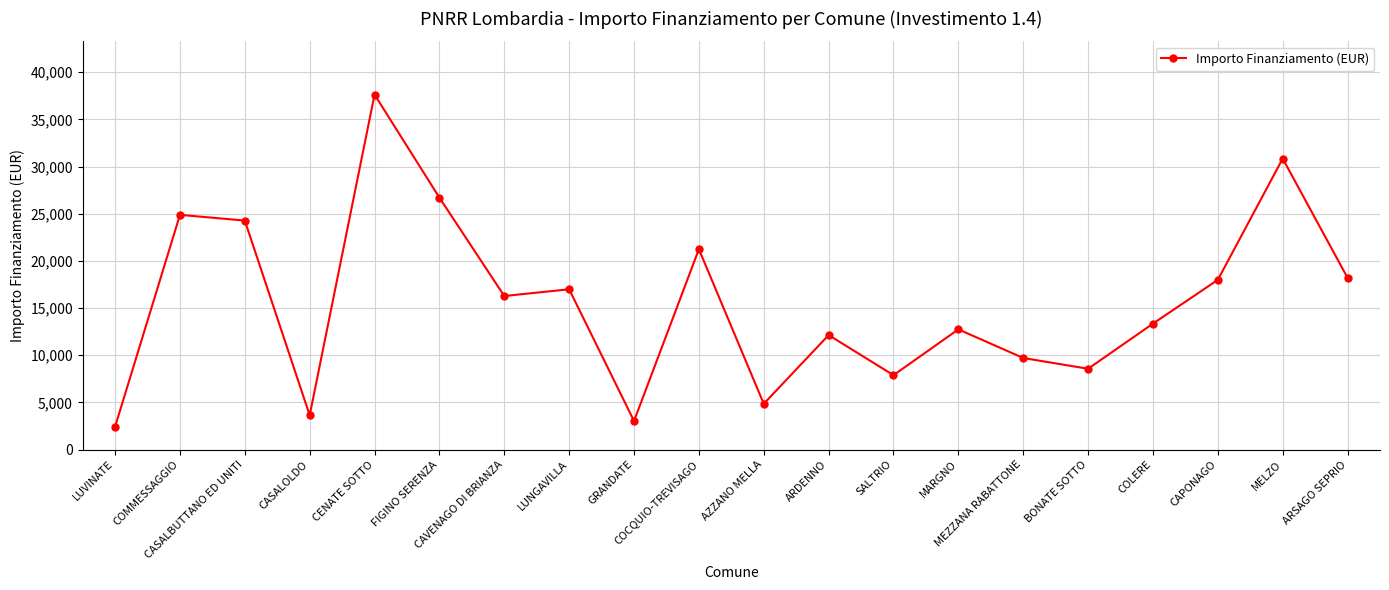

True or false: there are more than 1 points higher than both neighbors.

True